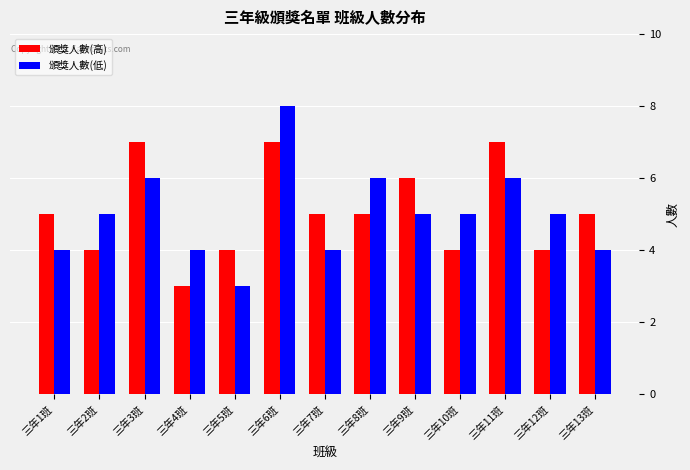

Reading right to left, extract all data points from this chart.

頒獎人數(高): 三年13班=5	三年12班=4	三年11班=7	三年10班=4	三年9班=6	三年8班=5	三年7班=5	三年6班=7	三年5班=4	三年4班=3	三年3班=7	三年2班=4	三年1班=5
頒獎人數(低): 三年13班=4	三年12班=5	三年11班=6	三年10班=5	三年9班=5	三年8班=6	三年7班=4	三年6班=8	三年5班=3	三年4班=4	三年3班=6	三年2班=5	三年1班=4